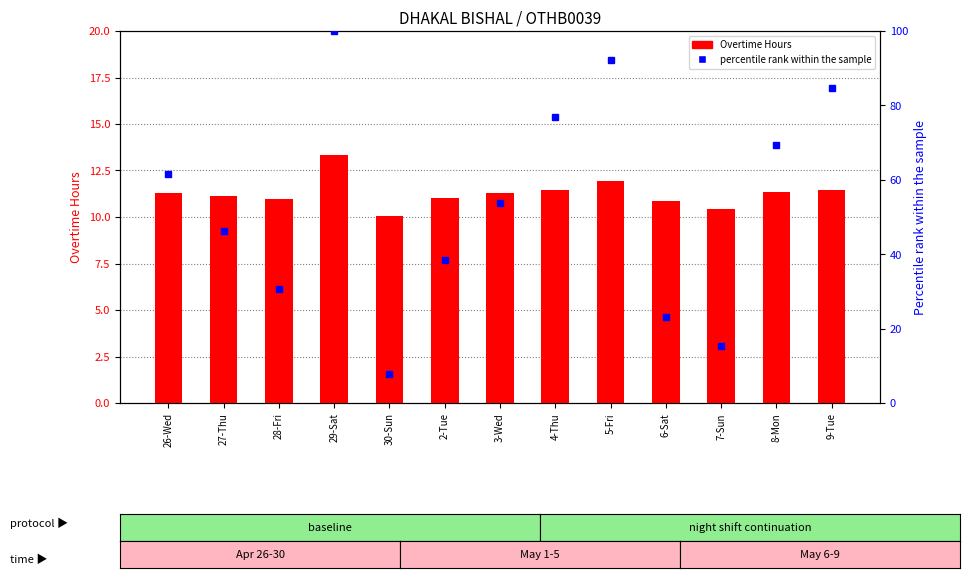

What is the sum of all Overtime Hours values?

146.6